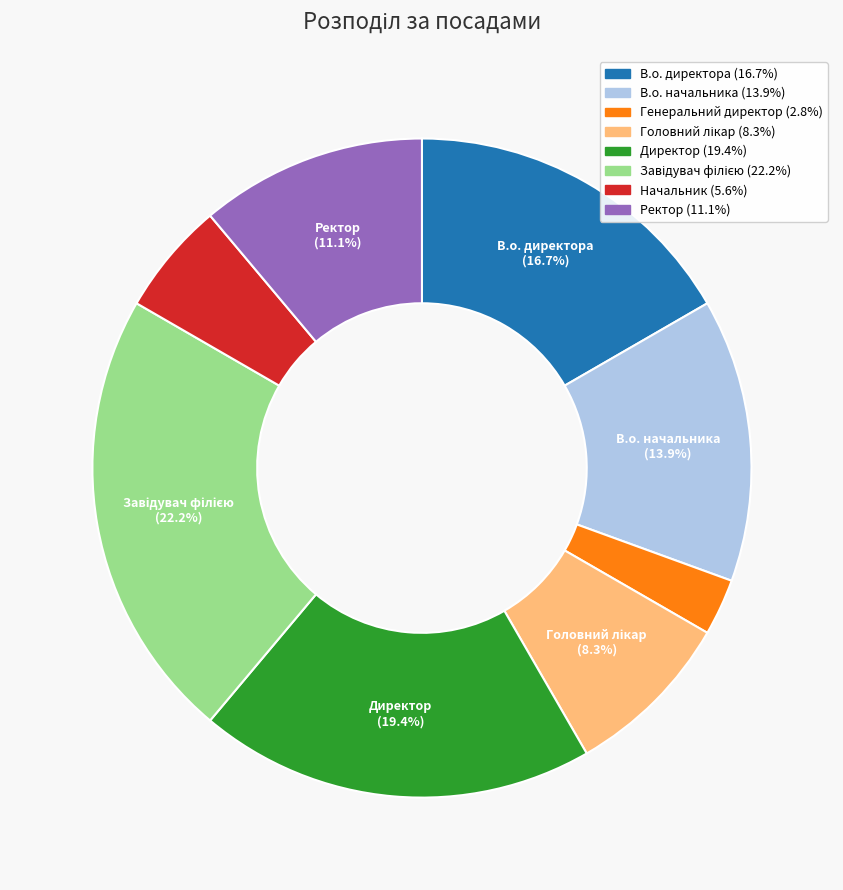

Which category has the smallest portion of the pie?

Генеральний директор